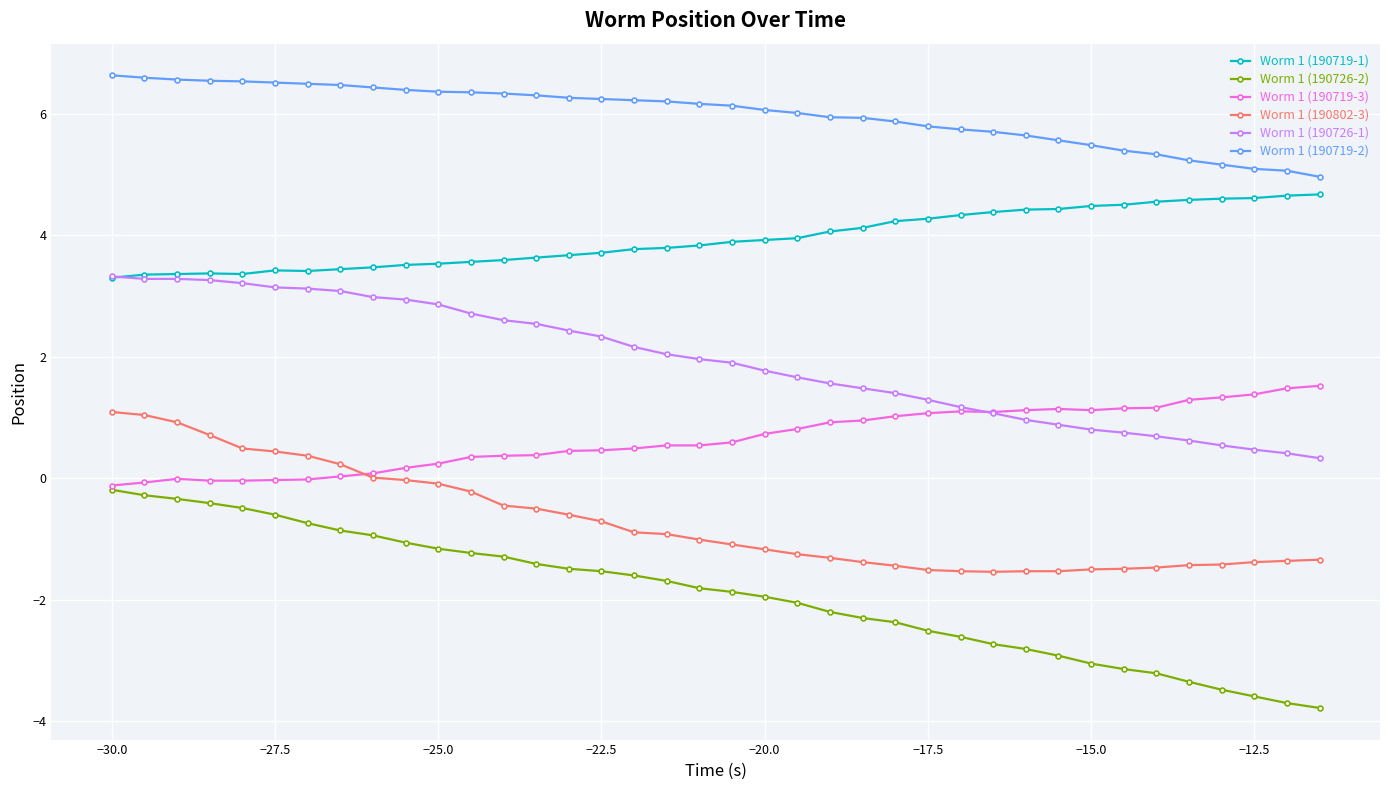

What is the value of the Worm 1 (190726-2) point at the 20th from the left?

-1.9